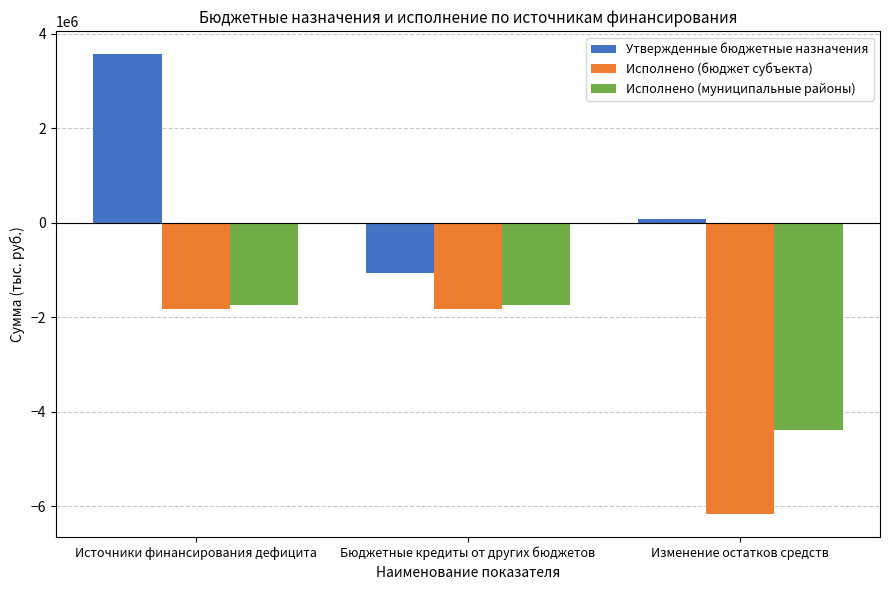

How many bars are there in each group?

3